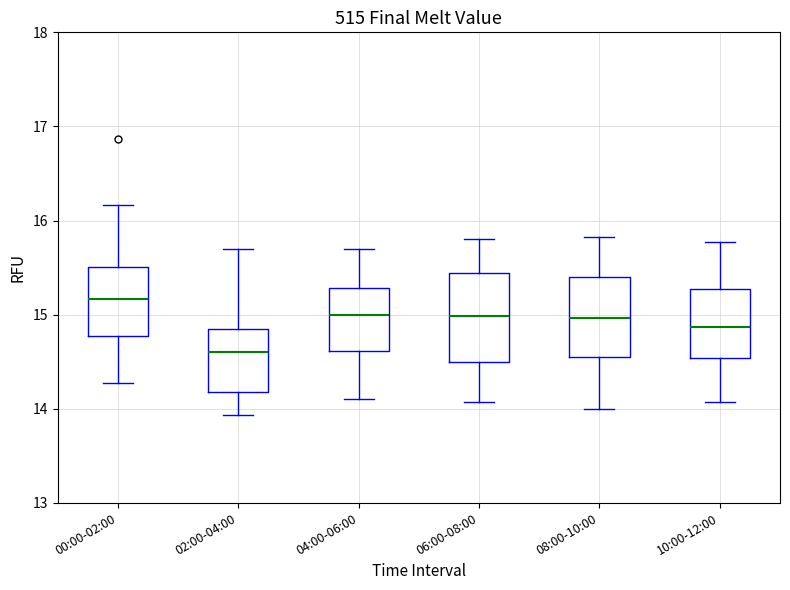

Reading left to right, read every box against the y-axis: the position of its median line, the range the box covers, and the ends of its whiskers. The values are not printed on the chart, so give them approximately, as read against the axis.

00:00-02:00: median 15.2, box 14.8 to 15.5, whiskers 14.3 to 16.2
02:00-04:00: median 14.6, box 14.2 to 14.8, whiskers 13.9 to 15.7
04:00-06:00: median 15.0, box 14.6 to 15.3, whiskers 14.1 to 15.7
06:00-08:00: median 15.0, box 14.5 to 15.4, whiskers 14.1 to 15.8
08:00-10:00: median 15.0, box 14.5 to 15.4, whiskers 14.0 to 15.8
10:00-12:00: median 14.9, box 14.5 to 15.3, whiskers 14.1 to 15.8